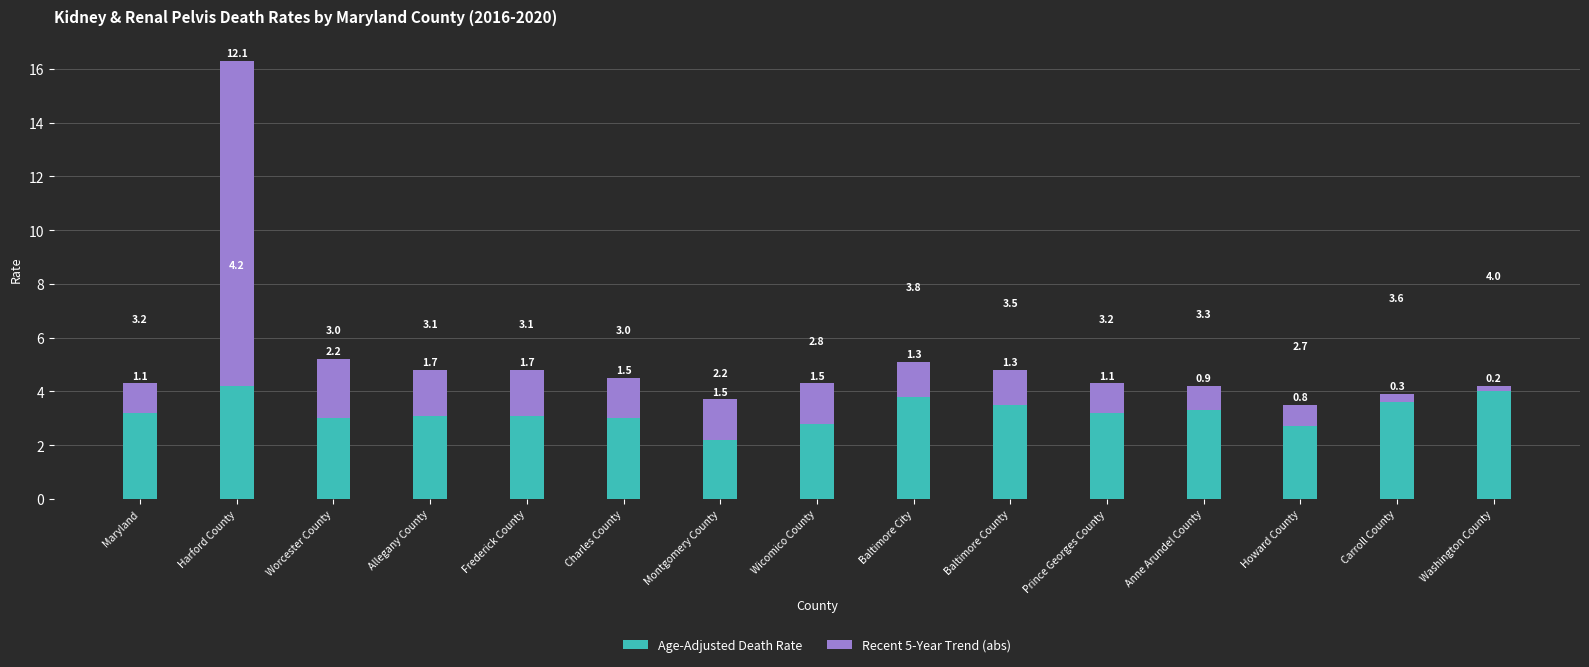

At which label does Age-Adjusted Death Rate first exceed 3?

Maryland